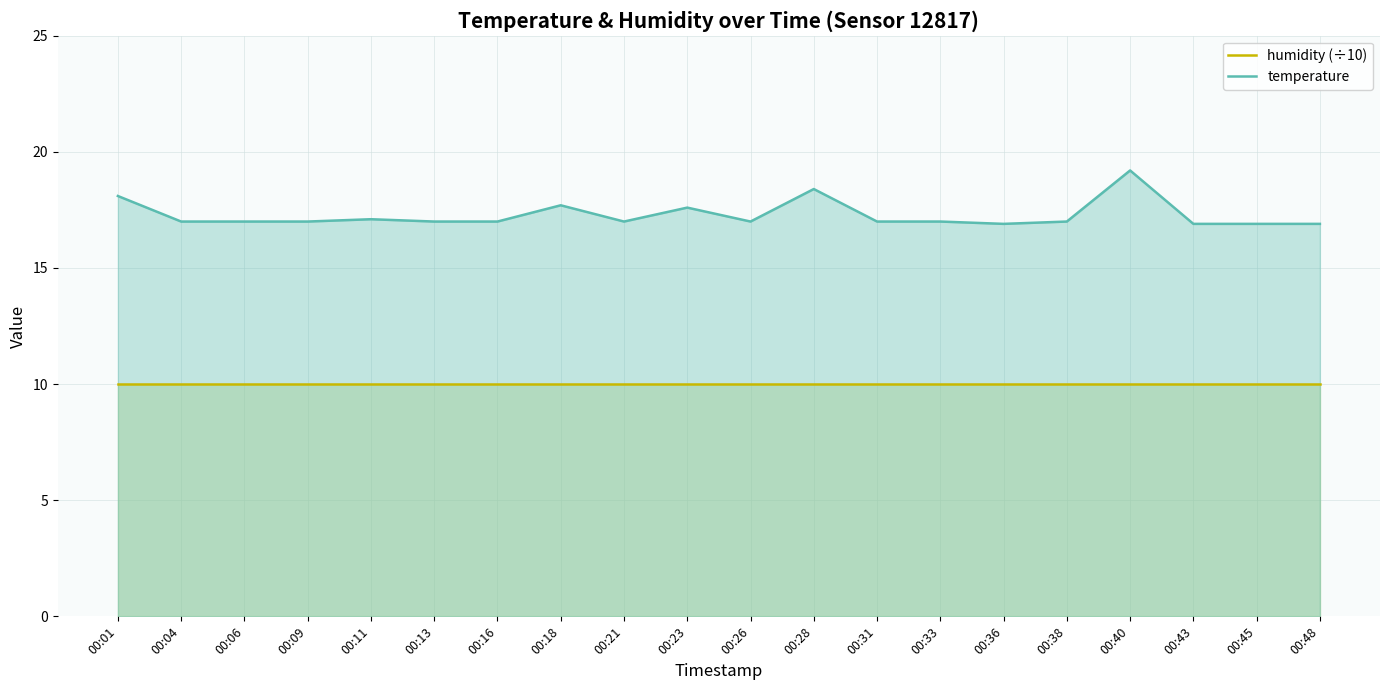

At 00:01, list the series in order from smallest to largest.

humidity (÷10), temperature